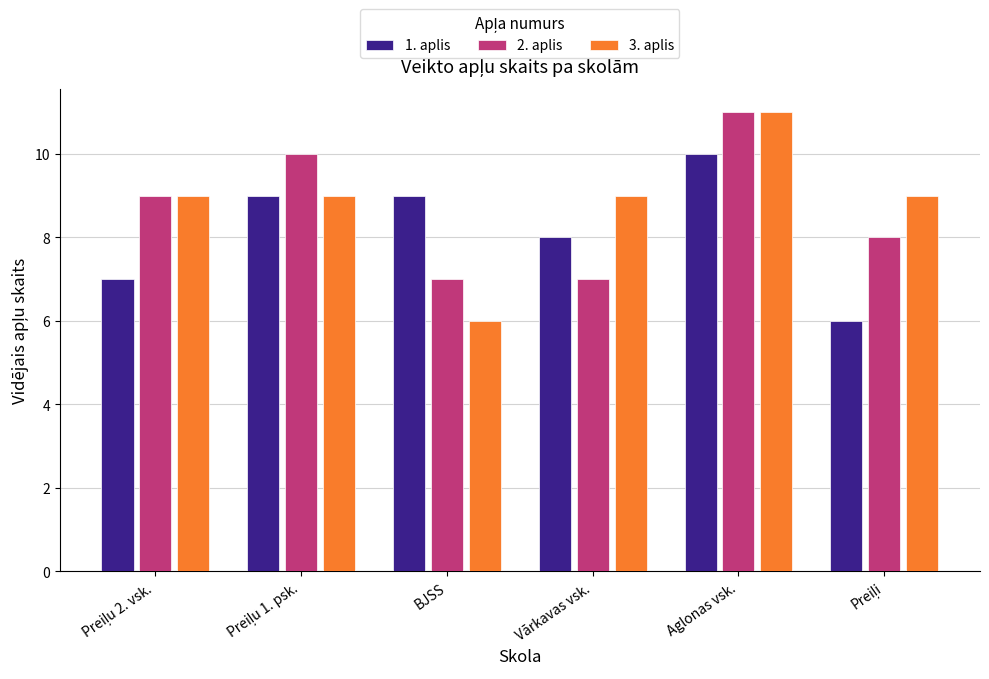

What are all the series names shown in the legend?

1. aplis, 2. aplis, 3. aplis